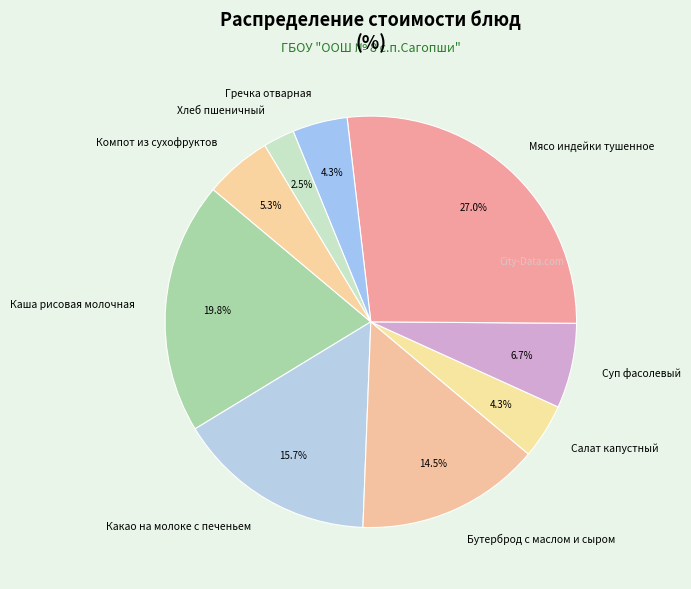

What portion of the pie excludes Салат капустный?

95.7%